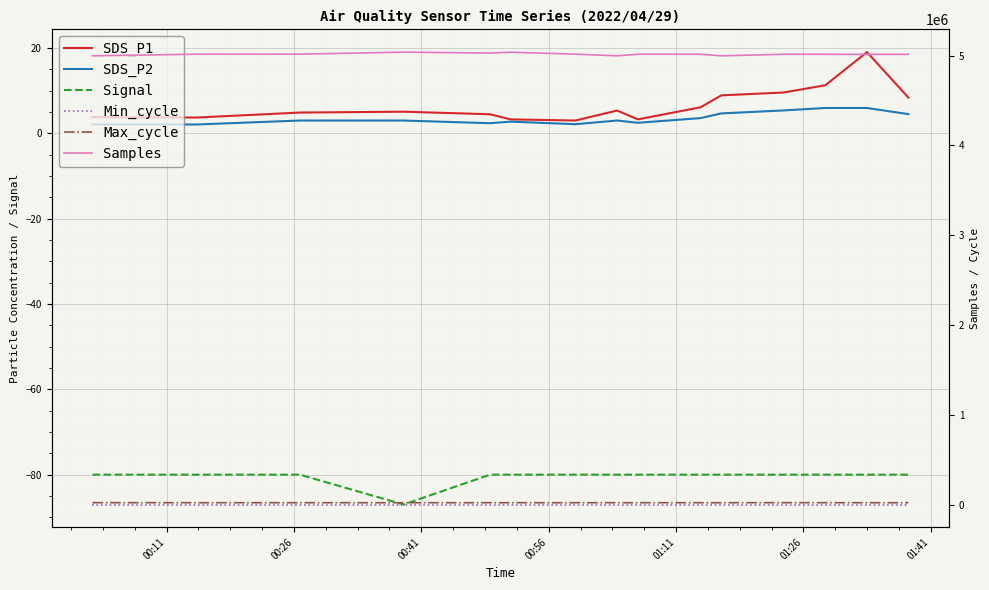

Which series has the largest total across all categories?

Samples